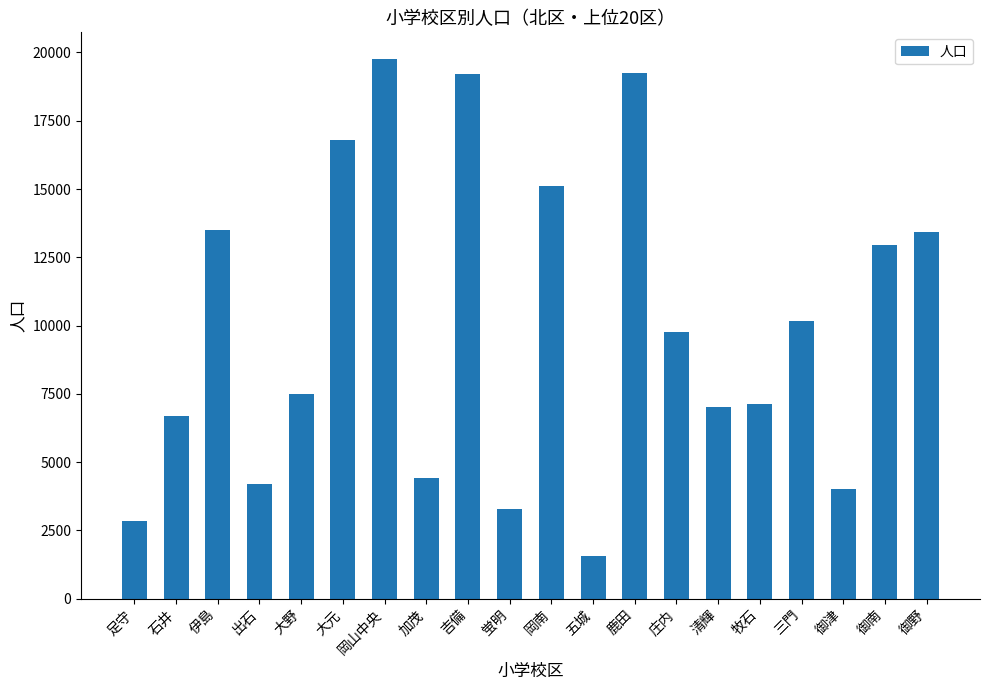

Count the number of categories in the chart.

20